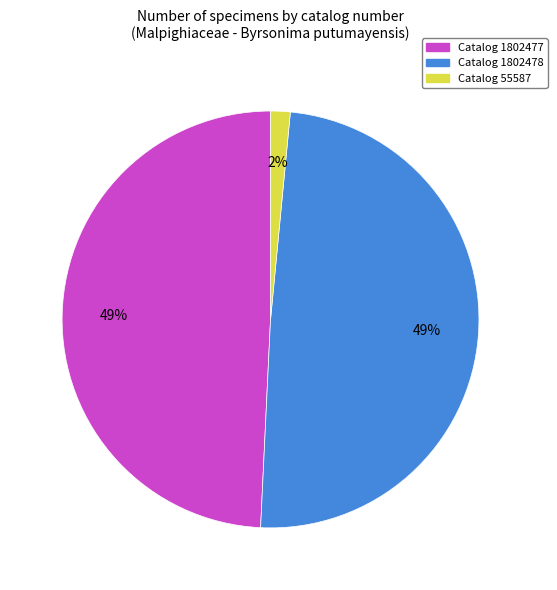

Which category has the smallest portion of the pie?

Catalog 55587